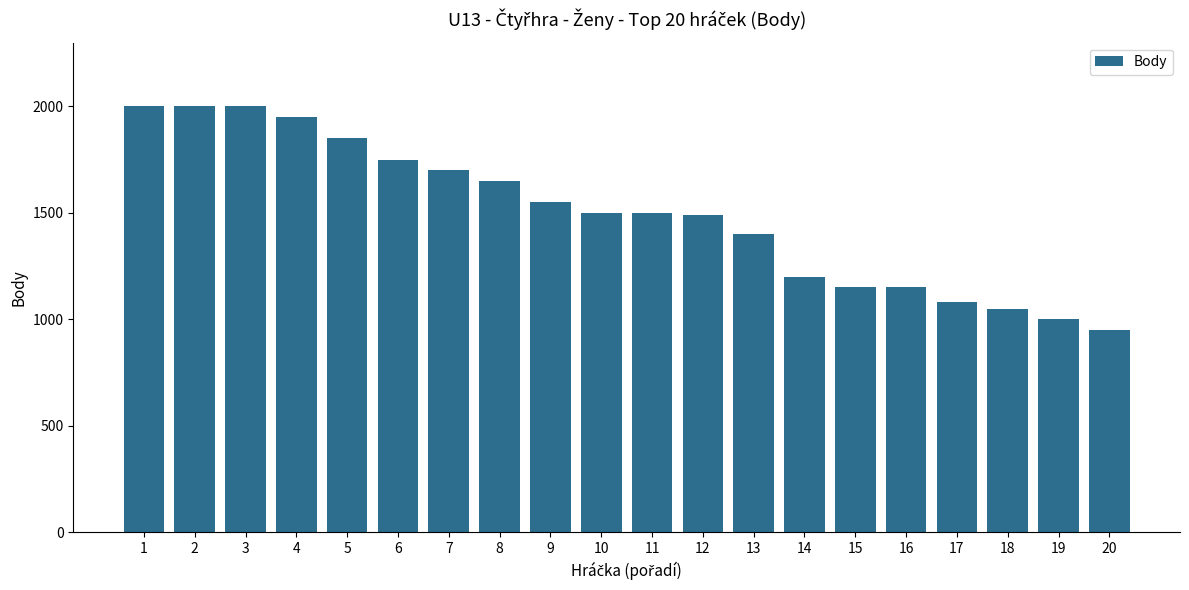

What is the minimum value shown in the chart?

950